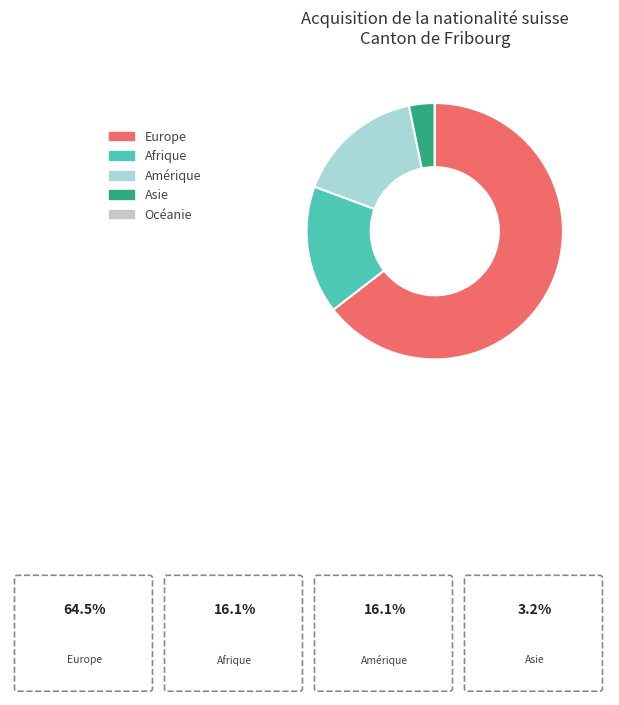

Which category has the smallest portion of the pie?

Océanie